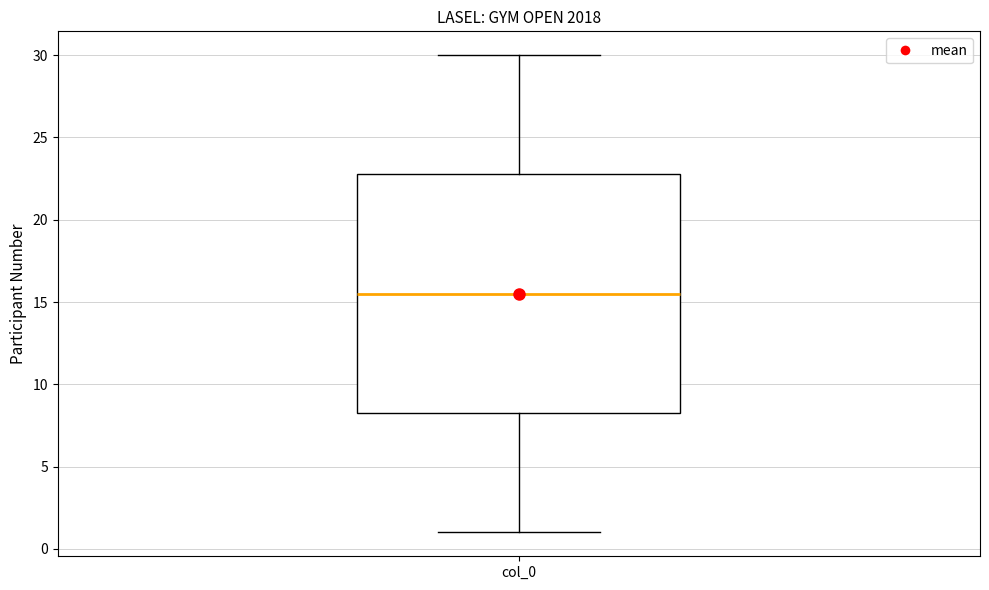

Read this box plot against the y-axis: the position of the median line, the range covered by the box, and the ends of both whiskers. The values are not printed on the chart, so give them approximately, as read against the axis.

median 15.5, box 8.5 to 23.0, whiskers 1.0 to 30.0